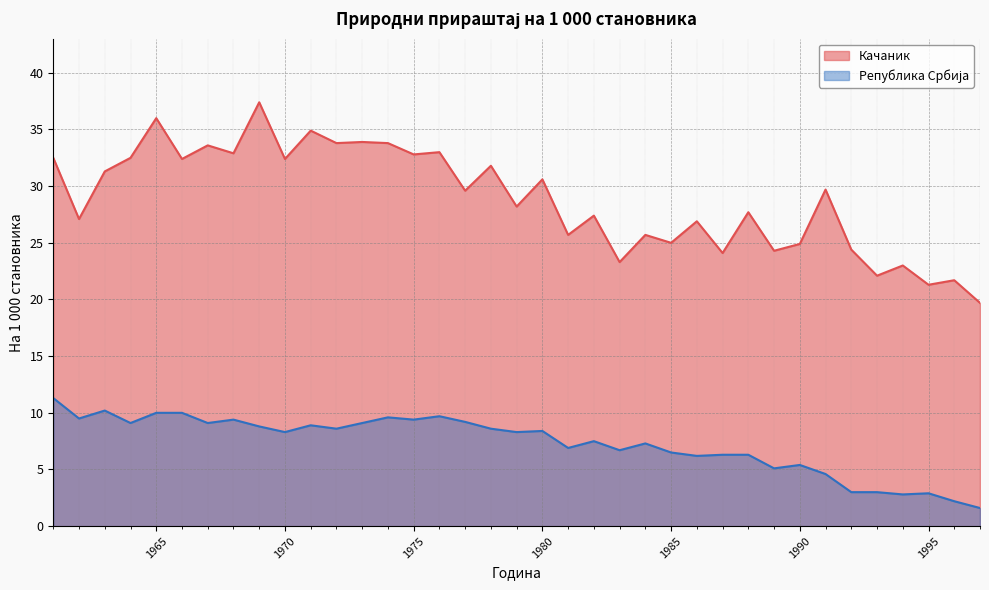

Between 1997 and 1983, which is larger?

1983